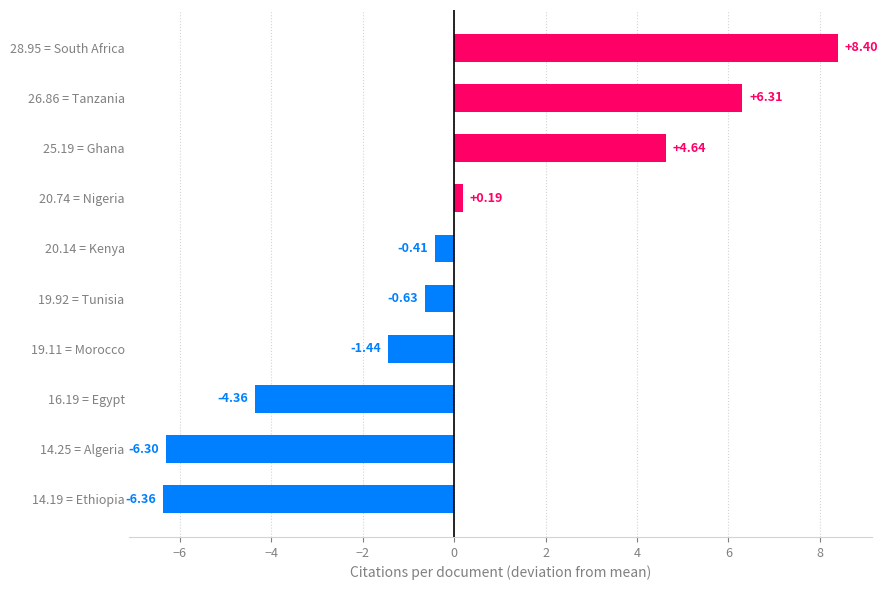

What is the difference between the maximum and minimum values?

14.8